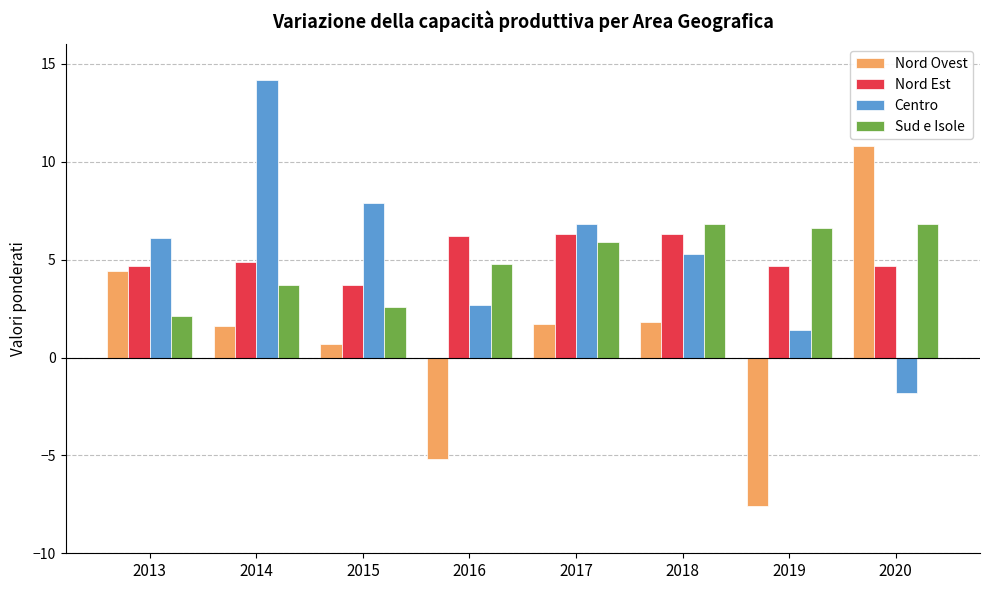

What is the greatest value displayed?

14.2